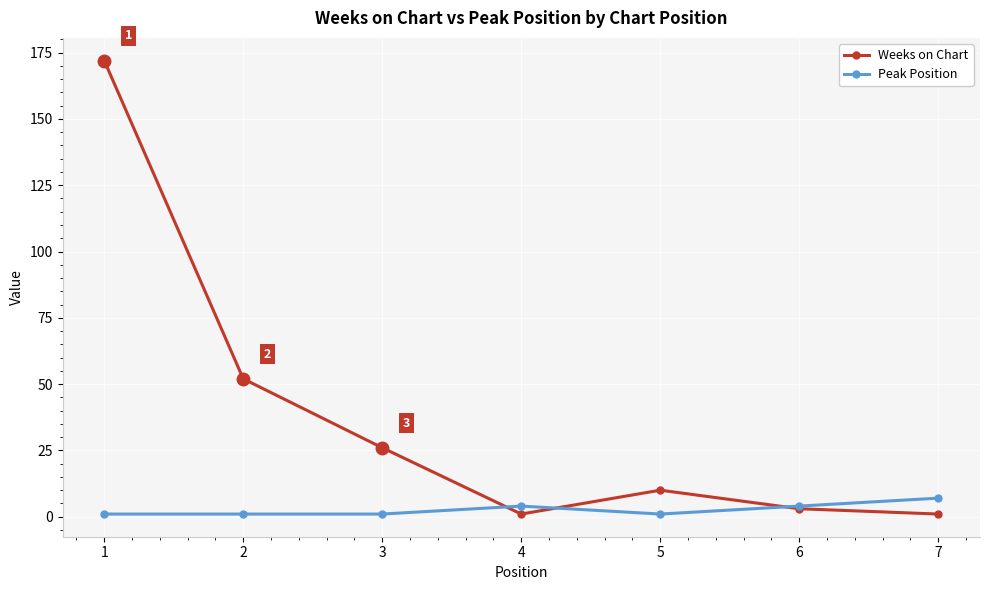

Which category has the highest value in the Weeks on Chart series?

1